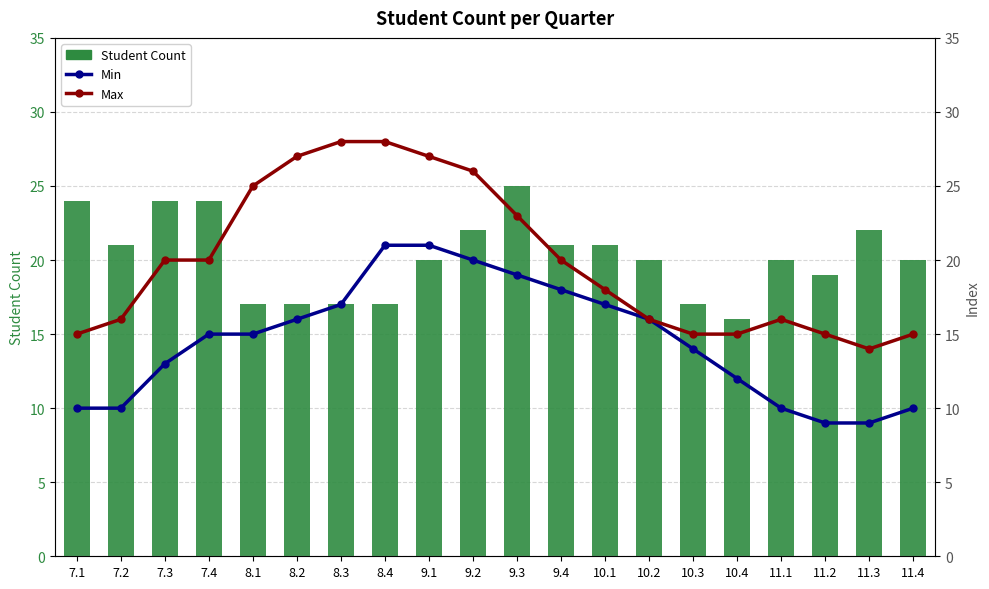

Reading left to right, what are all the values shown in this chart?

Student Count: 24	21	24	24	17	17	17	17	20	22	25	21	21	20	17	16	20	19	22	20
Min: 10	10	13	15	15	16	17	21	21	20	19	18	17	16	14	12	10	9	9	10
Max: 15	16	20	20	25	27	28	28	27	26	23	20	18	16	15	15	16	15	14	15